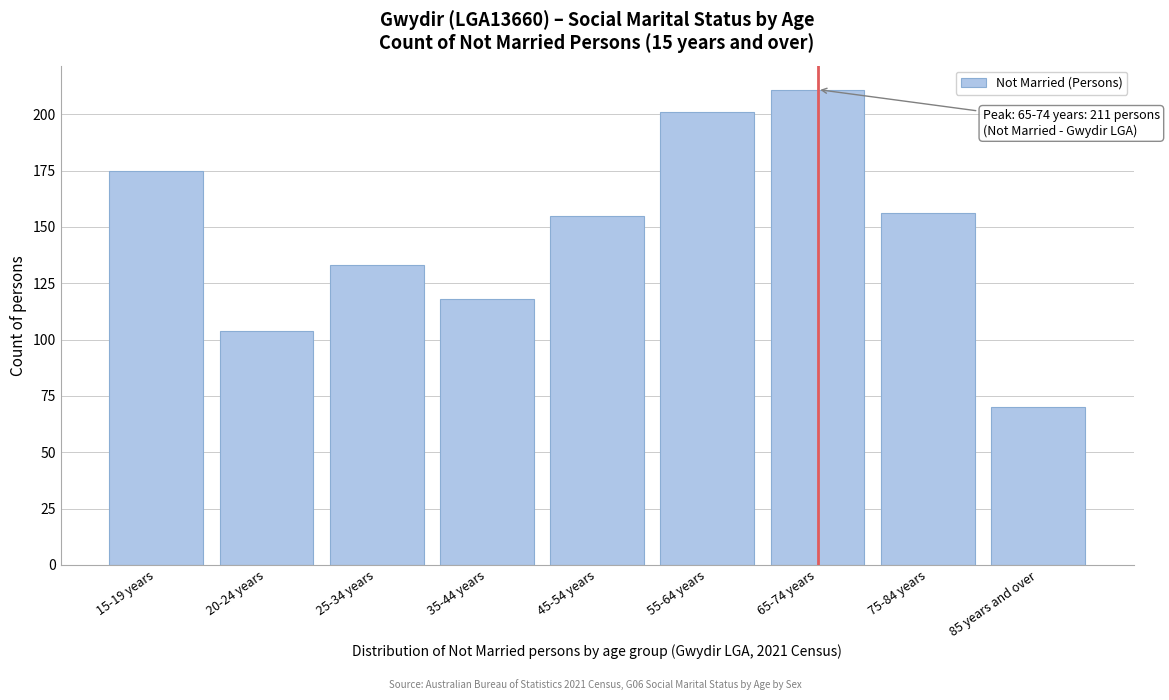

Reading left to right, list all the values displayed in this chart.

15-19 years=175	20-24 years=104	25-34 years=133	35-44 years=118	45-54 years=155	55-64 years=201	65-74 years=211	75-84 years=156	85 years and over=70